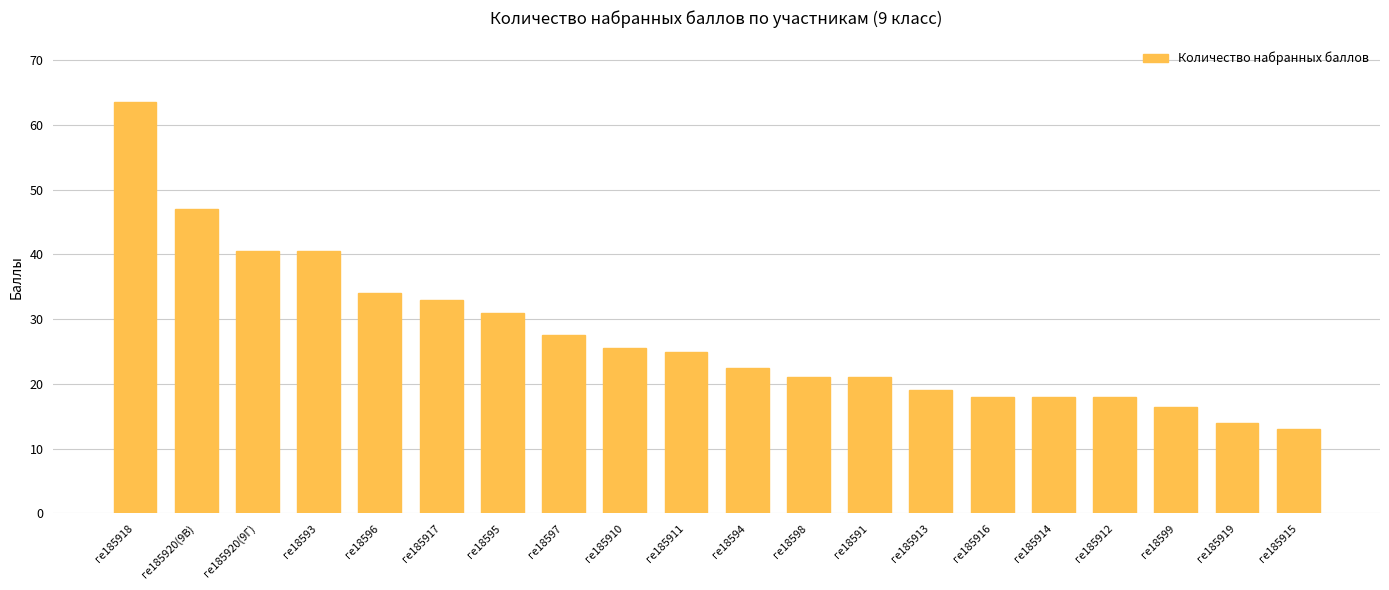

Reading left to right, what are all the values shown in this chart?

ге185918=63.5	ге185920(9В)=47.0	ге185920(9Г)=40.5	ге18593=40.5	ге18596=34.0	ге185917=33.0	ге18595=31.0	ге18597=27.5	ге185910=25.5	ге185911=25.0	ге18594=22.5	ге18598=21.0	ге18591=21.0	ге185913=19.0	ге185916=18.0	ге185914=18.0	ге185912=18.0	ге18599=16.5	ге185919=14.0	ге185915=13.0